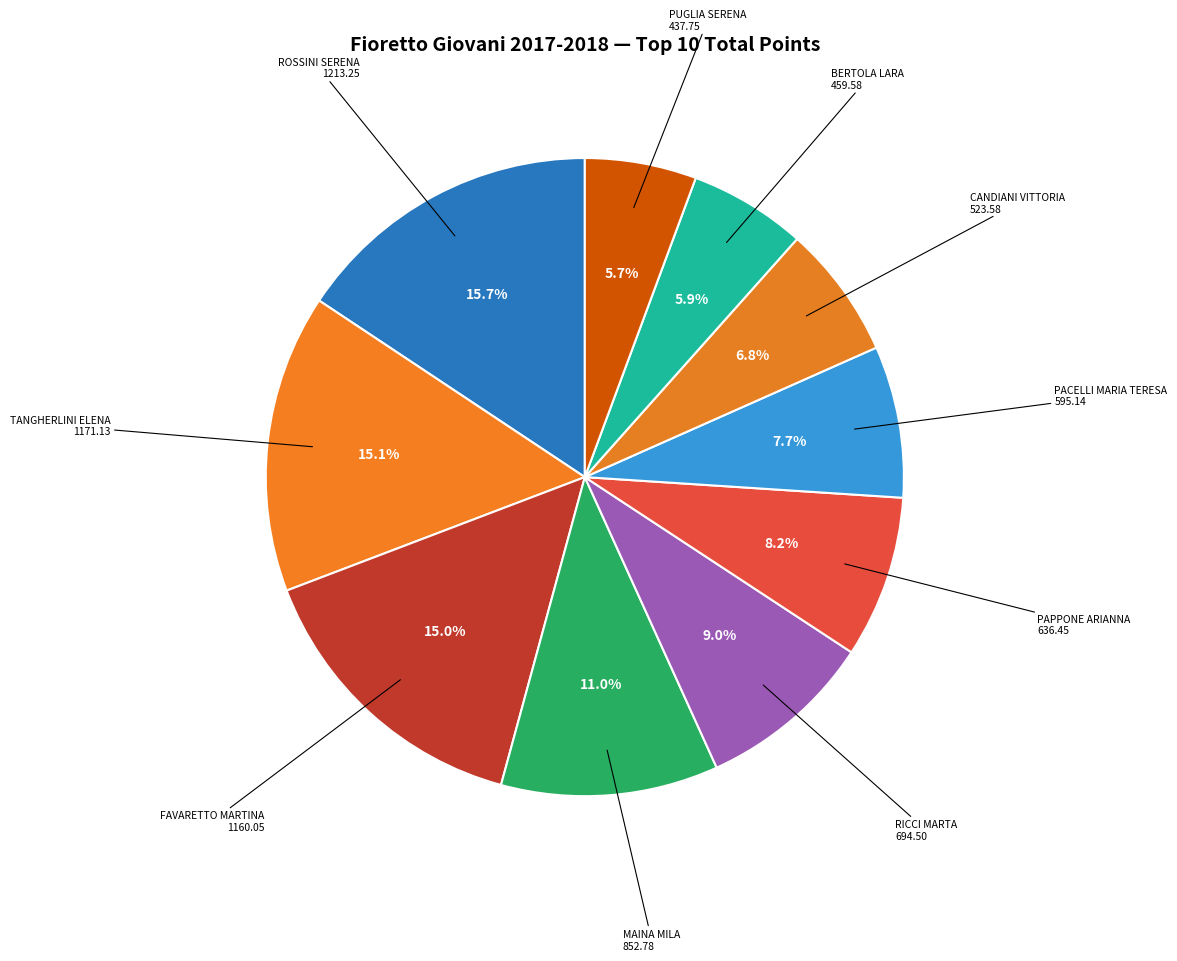

Count the number of slices in the pie.

10